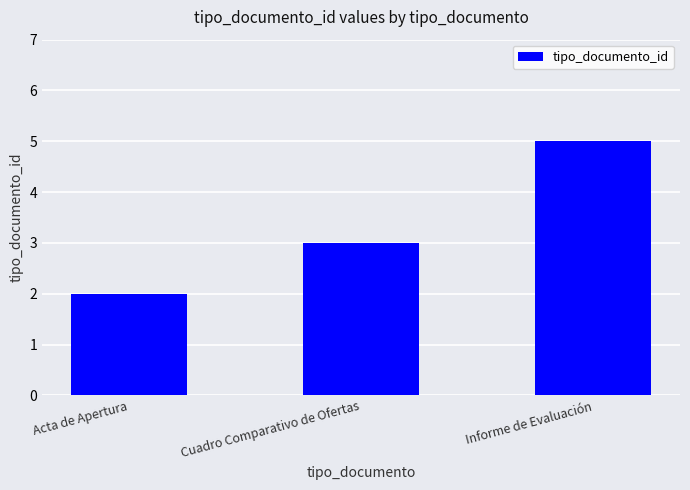

The chart shows a value of 2 at Cuadro Comparativo de Ofertas. True or false?

False